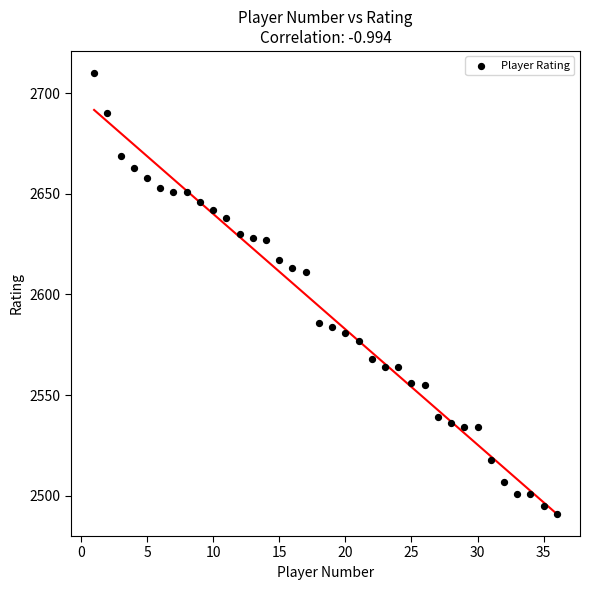

What is the range of Y values (max minus min)?

219